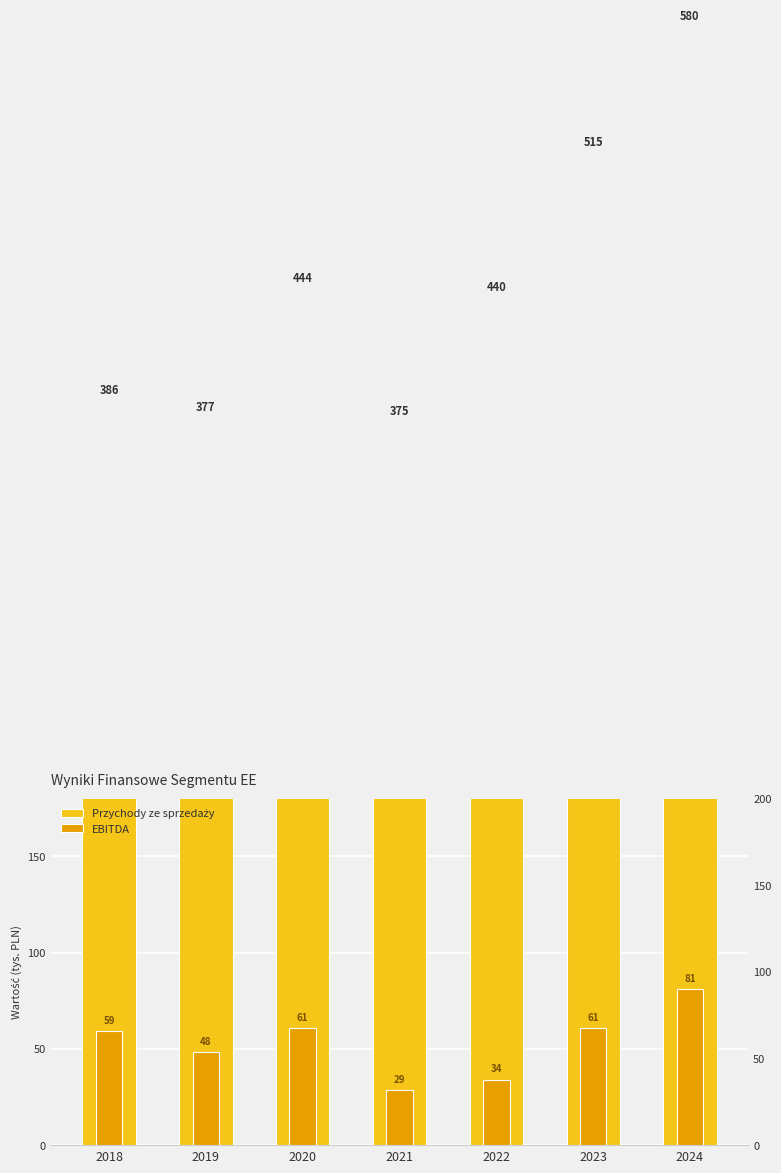

Is the value of Przychody ze sprzedaży at 2020 greater than the value of EBITDA at 2024?

Yes